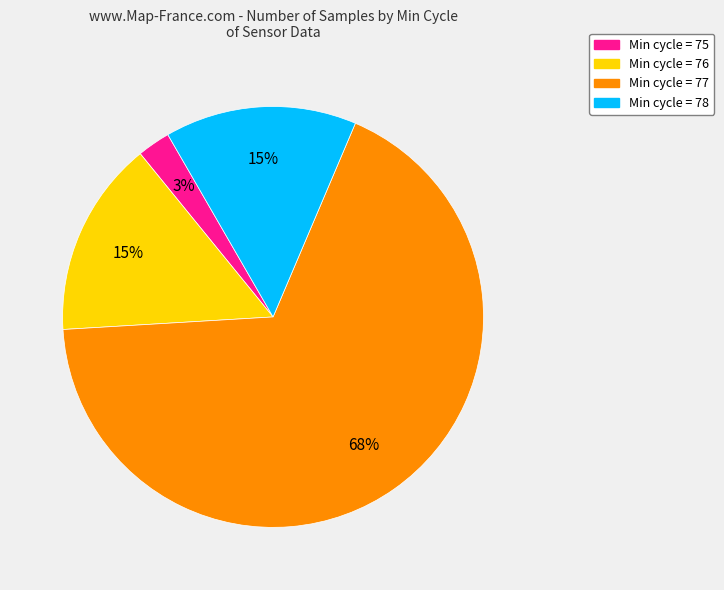

Does any single category account for the majority?

Yes